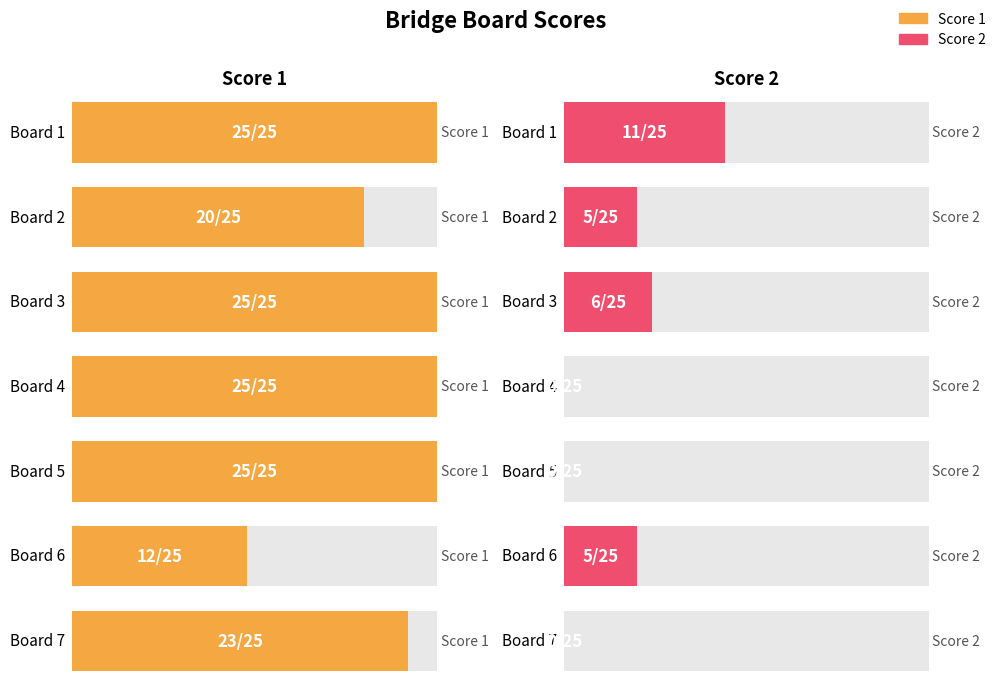

The value of Score 1 at Board 5 is 25. True or false?

True